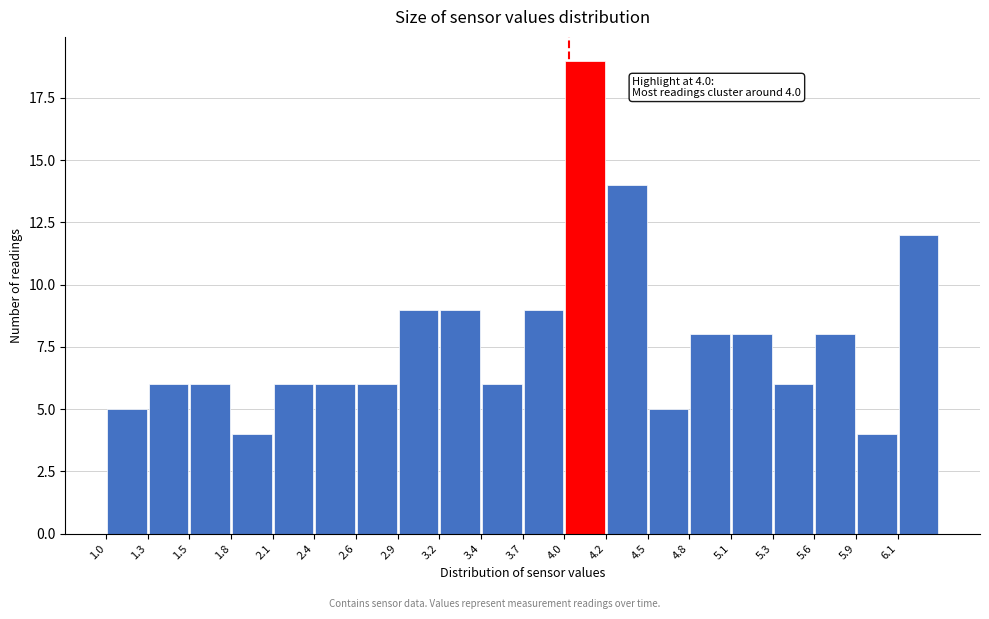

Which range on the x-axis has the tallest bar?

3.97 to 4.24